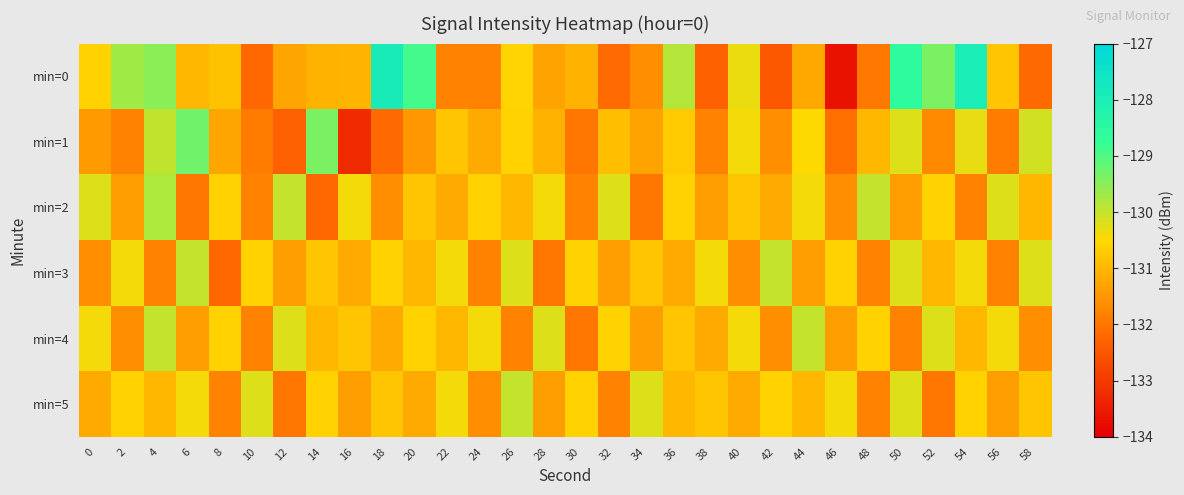

At which category is the sum across all series the highest?

54